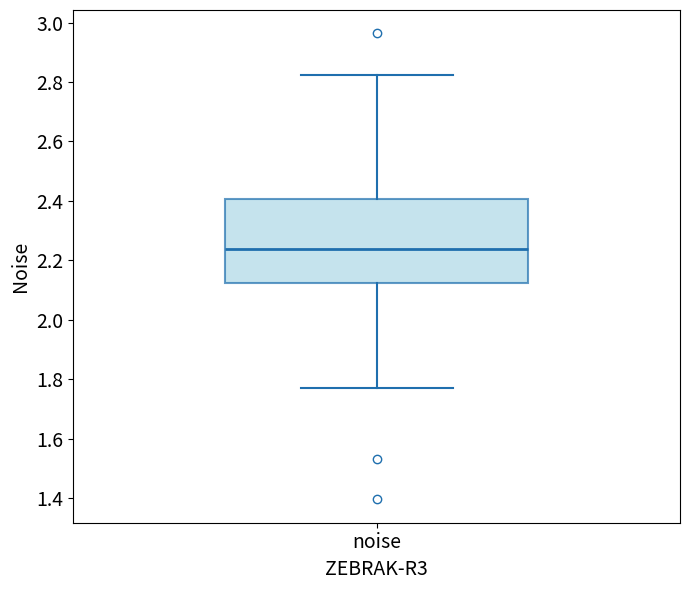

Transcribe this box plot: give where the median line is, the range the box spans, and where the two whiskers end, as read against the y-axis. The values are not printed on the chart, so give them approximately, as read against the axis.

median 2.24, box 2.12 to 2.40, whiskers 1.78 to 2.82